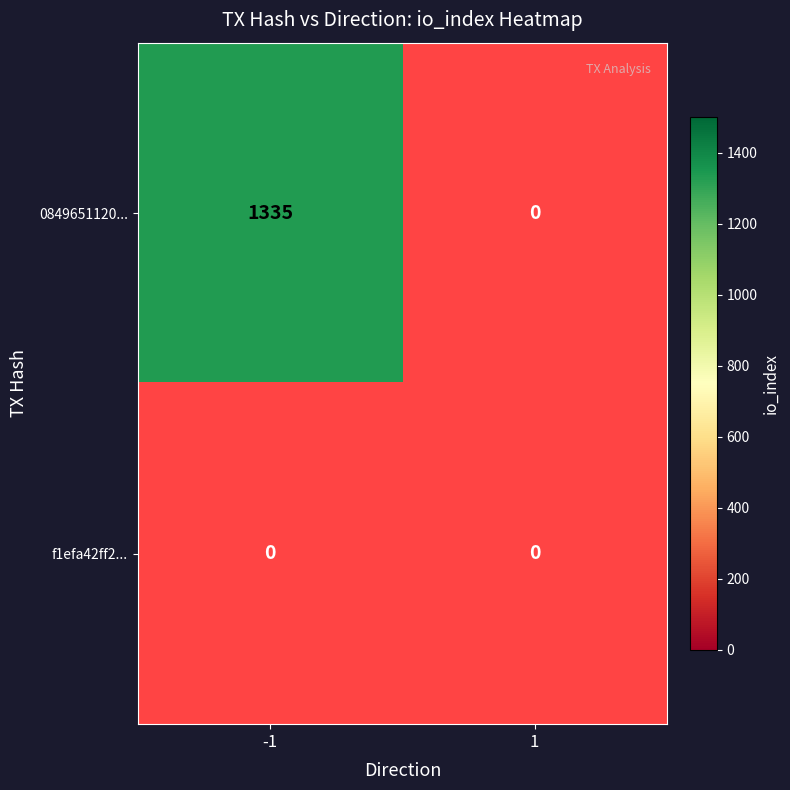

Which series has the largest total across all categories?

084965112010b1599d91d133013c027783049b1